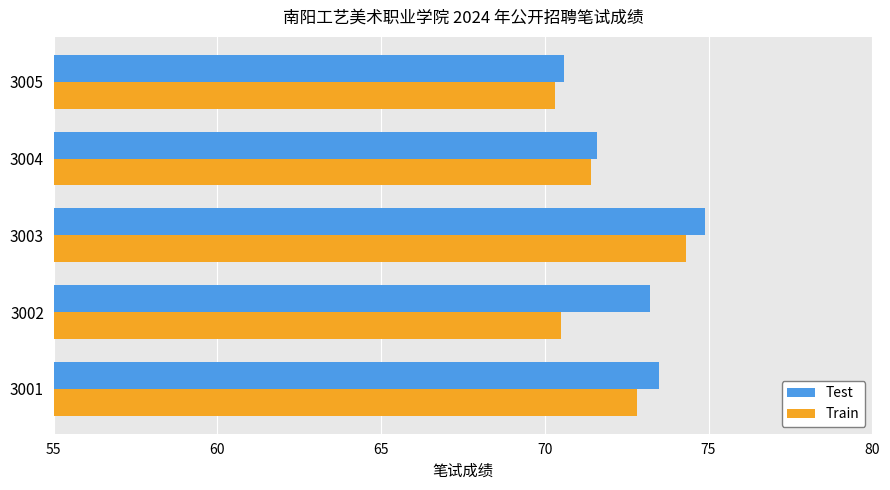

Which series has the widest spread of values?

Test